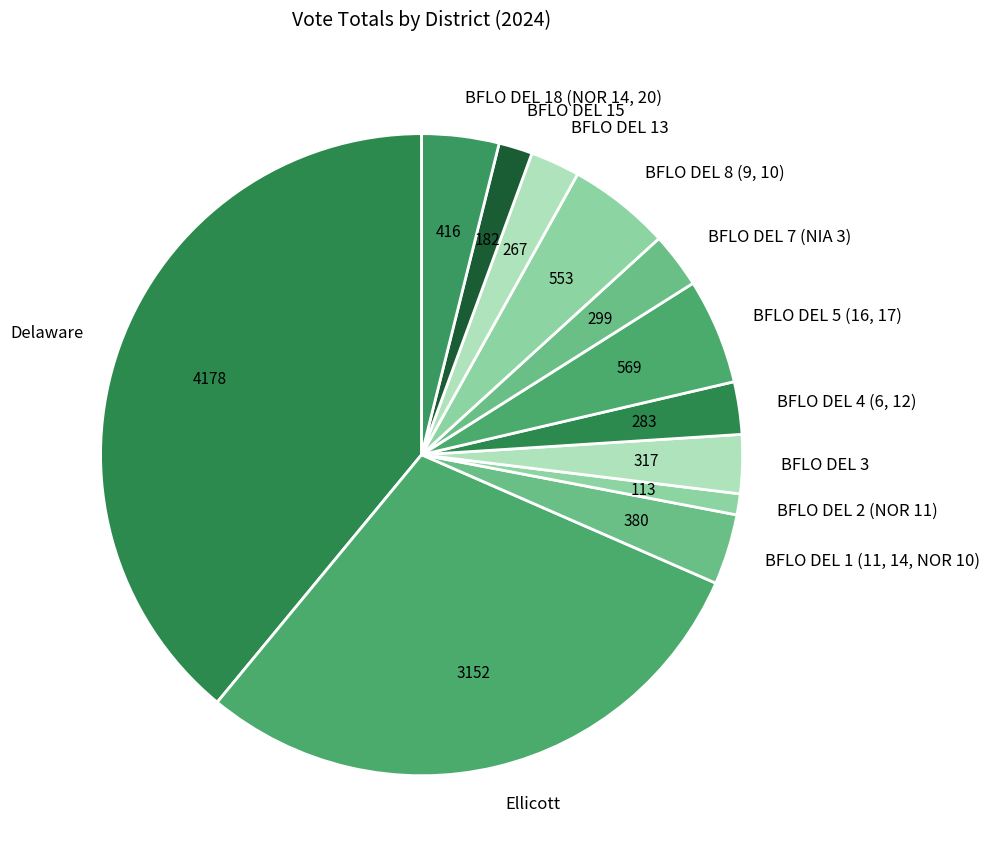

Which category has the biggest portion of the pie?

Delaware